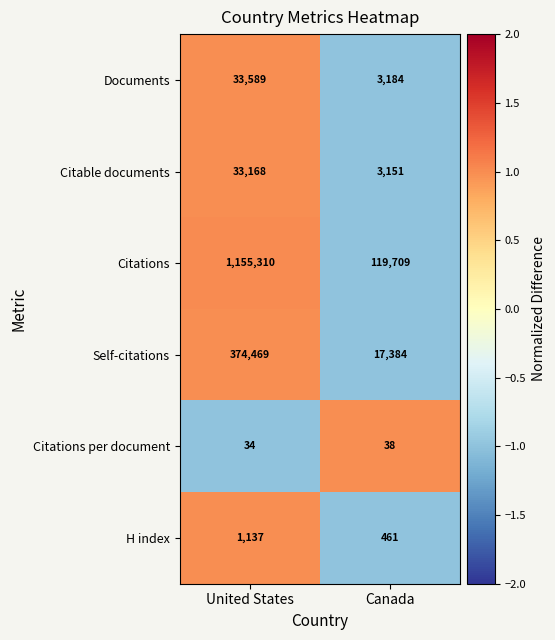

Which category has the highest value across all series?

United States